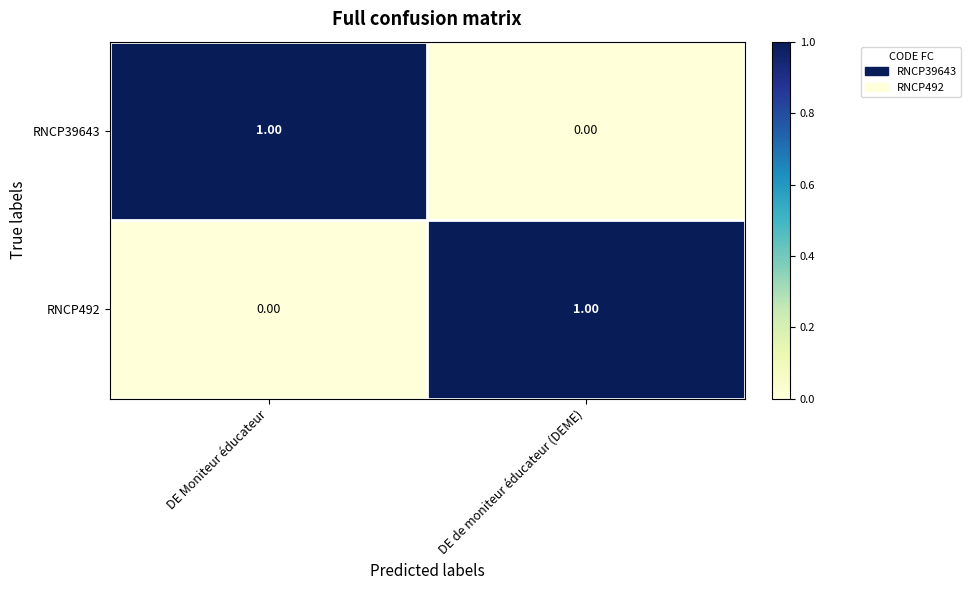

Where is RNCP39643 nearest to the value 0?

DE de moniteur éducateur (DEME)